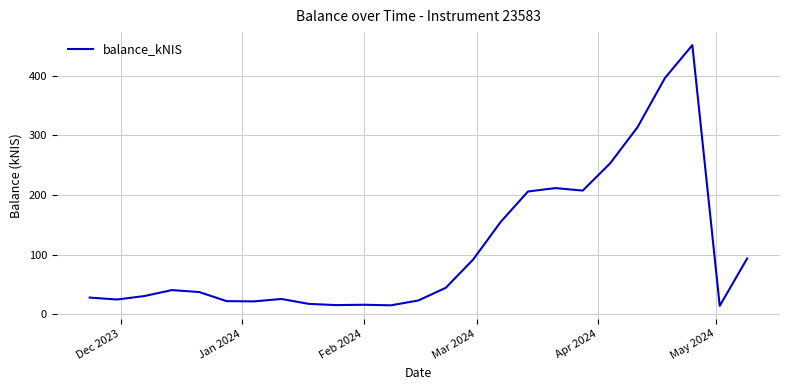

What is the smallest value displayed?

14.2